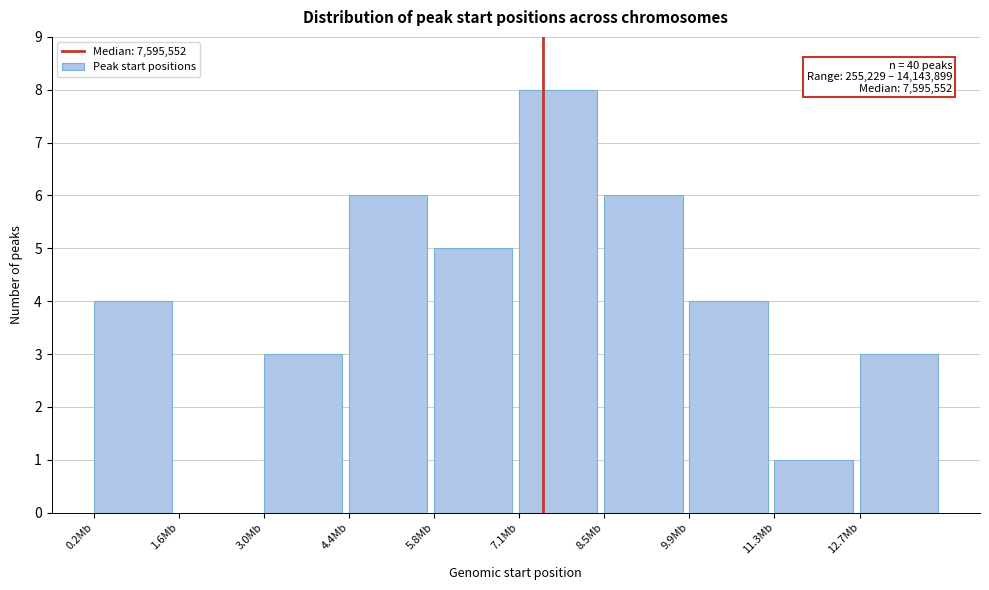

Reading left to right, what are all the values shown in this chart?

0.2Mb=4	1.6Mb=0	3.0Mb=3	4.4Mb=6	5.8Mb=5	7.1Mb=8	8.5Mb=6	9.9Mb=4	11.3Mb=1	12.7Mb=3